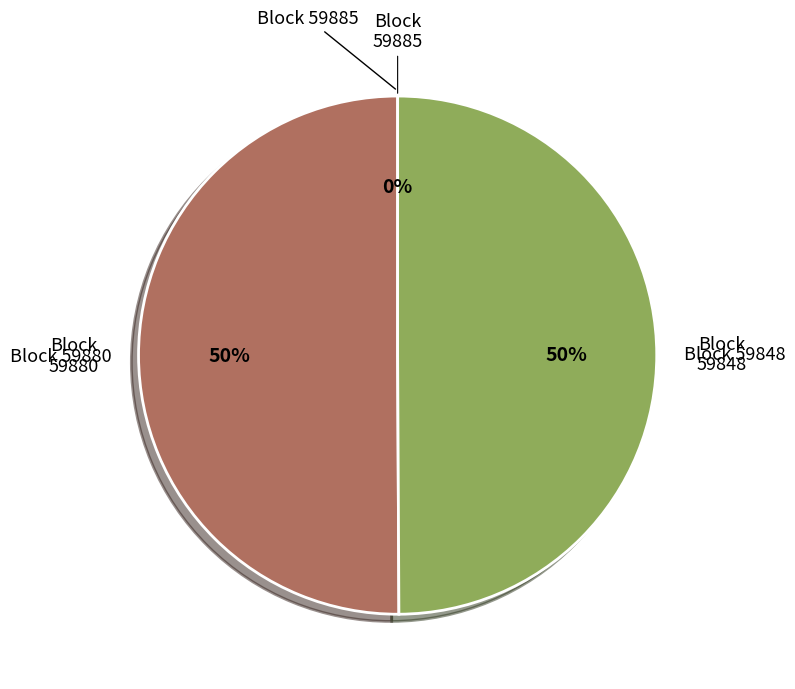

What is the smallest slice in the pie chart?

59885